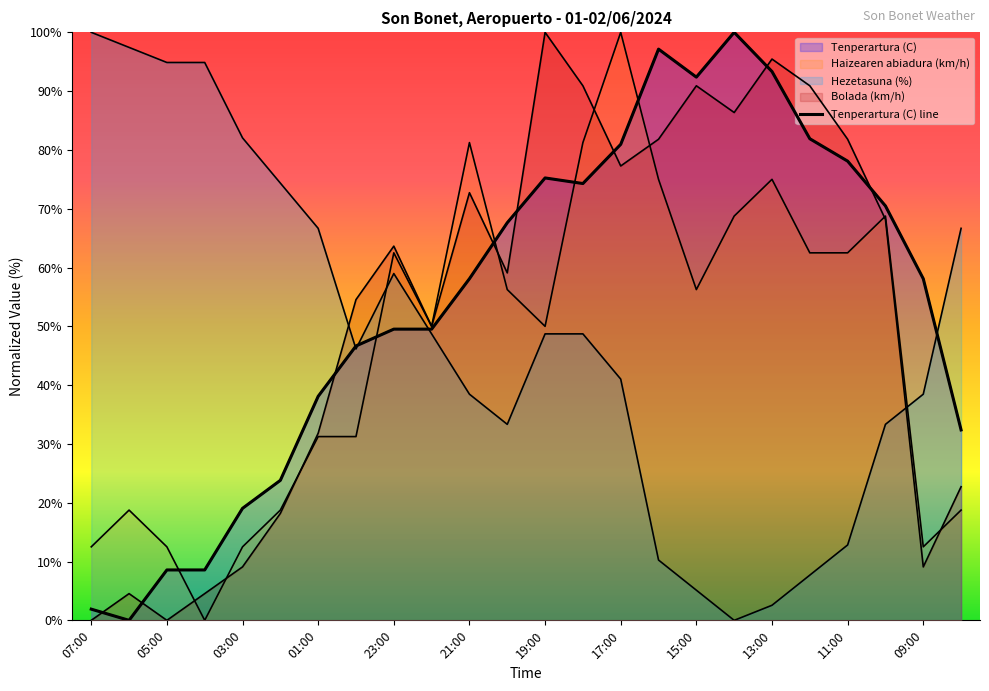

What position from the left is 23:00?

9